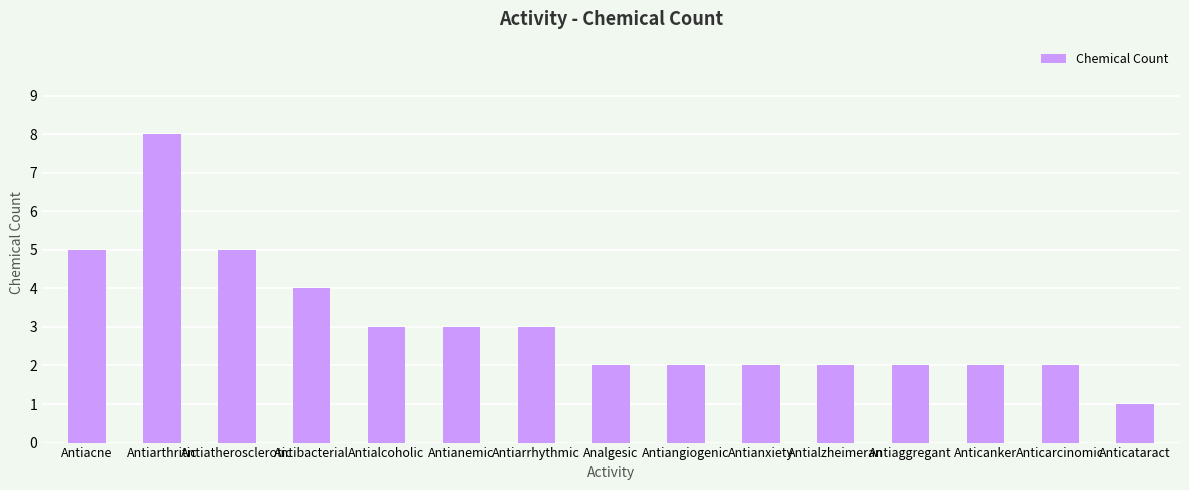

Is it true that the value at Anticarcinomic is 3?

False